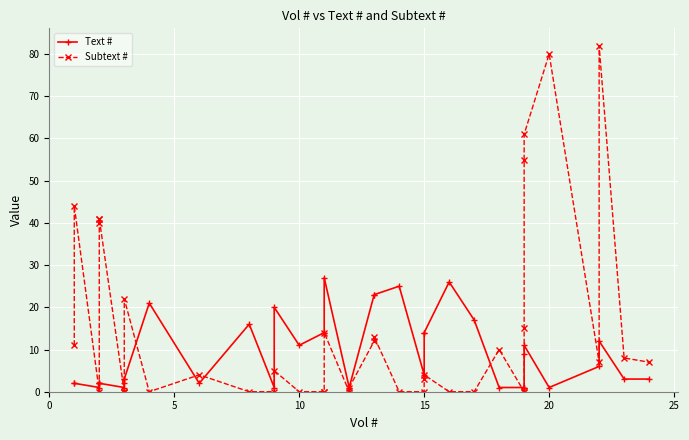

At how many categories does at least one series exceed 59?

3